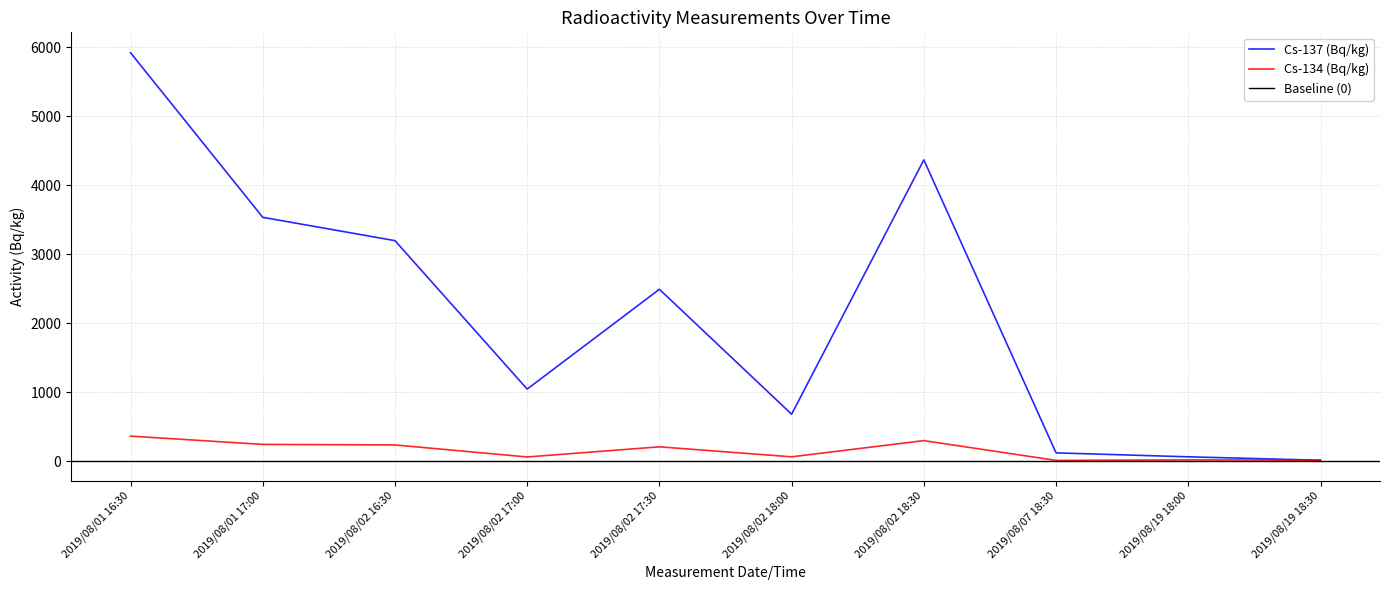

What is the difference between the maximum and minimum values in the Cs-137 (Bq/kg) series?

5905.1